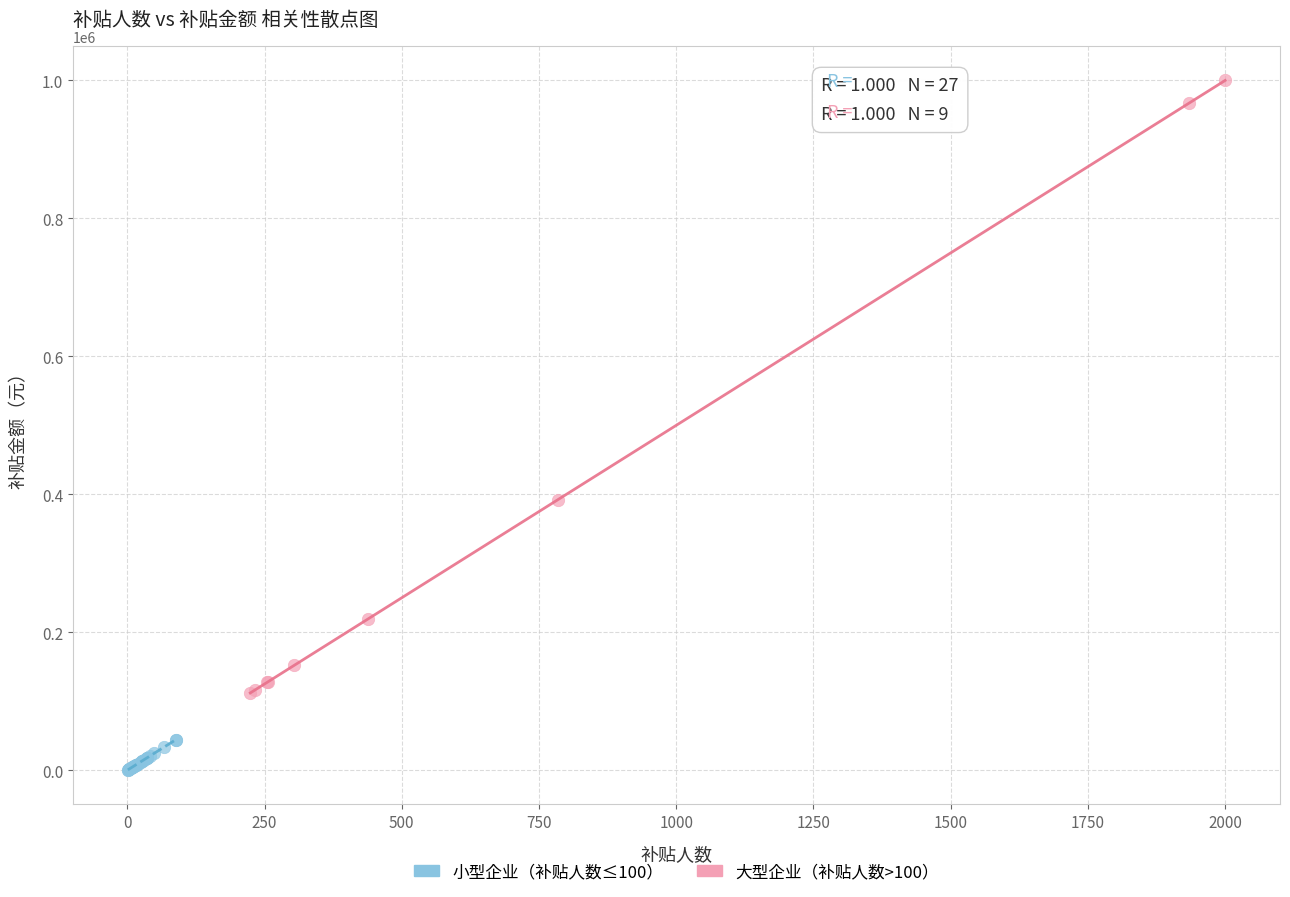

Which series has the largest Y range (max minus min)?

大型企业（补贴人数>100）